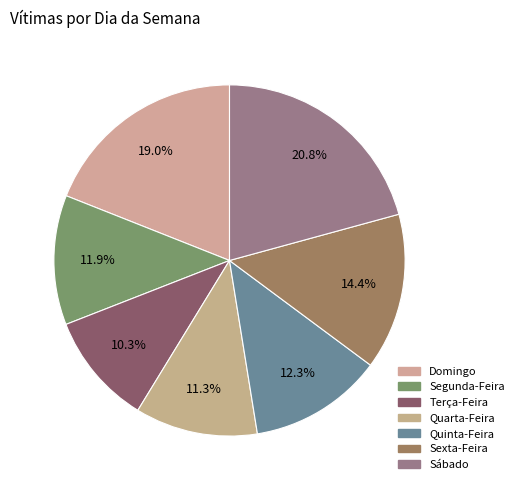

Is there any slice that represents more than half of the pie?

No